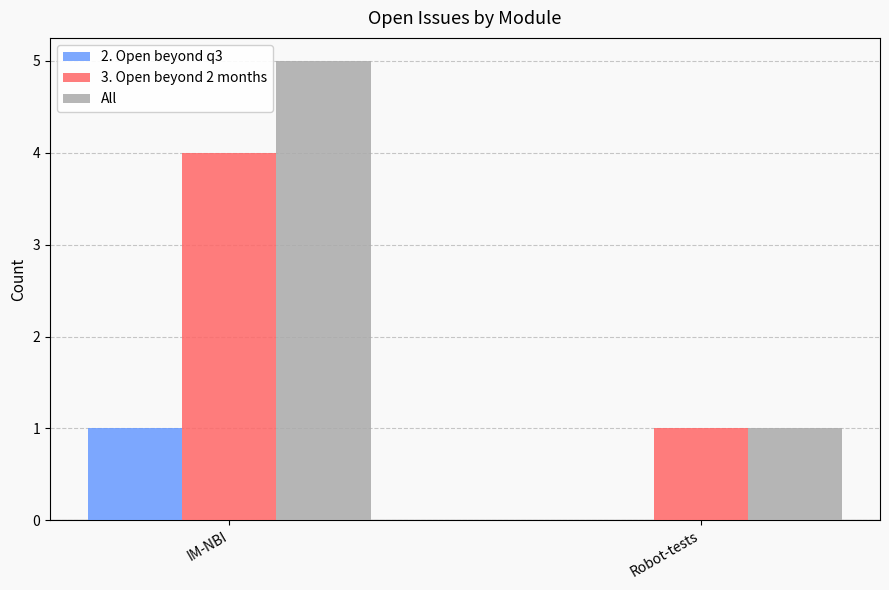

Is the value of All at Robot-tests greater than the value of 2. Open beyond q3 at Robot-tests?

Yes